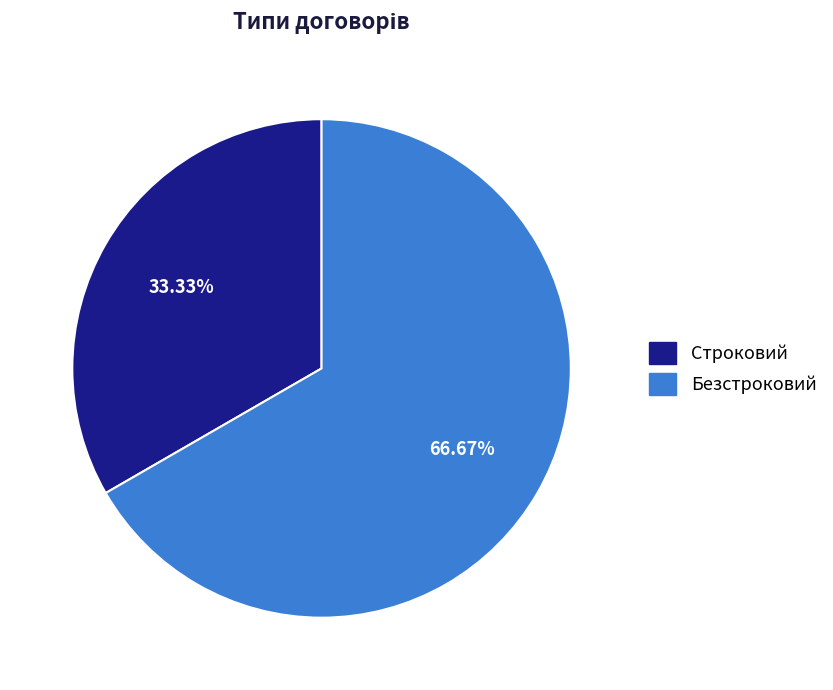

Which slice is the largest?

Безстроковий